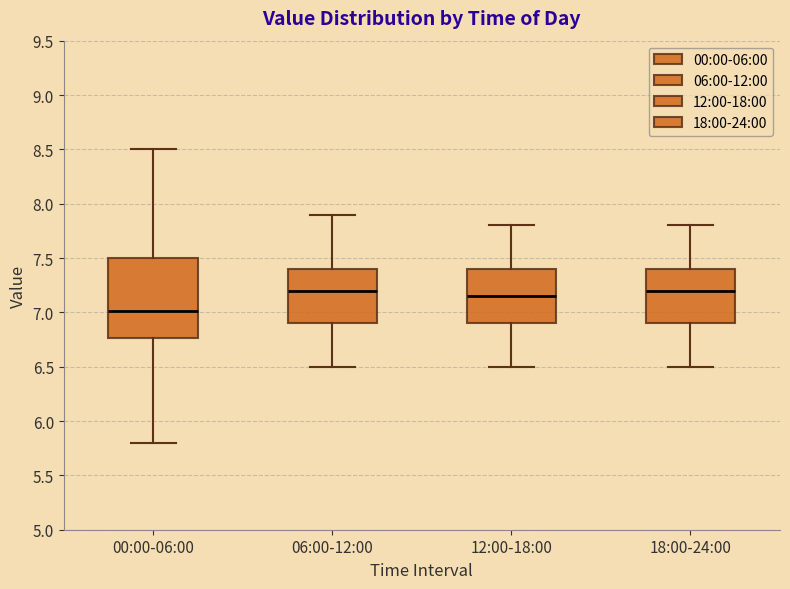

Reading left to right, transcribe this box plot: for each box, give where its median line is, the range the box spans, and where its two whiskers end, as read against the y-axis. The values are not printed on the chart, so give them approximately, as read against the axis.

00:00-06:00: median 7.00, box 6.75 to 7.50, whiskers 5.80 to 8.50
06:00-12:00: median 7.20, box 6.90 to 7.40, whiskers 6.50 to 7.90
12:00-18:00: median 7.15, box 6.90 to 7.40, whiskers 6.50 to 7.80
18:00-24:00: median 7.20, box 6.90 to 7.40, whiskers 6.50 to 7.80